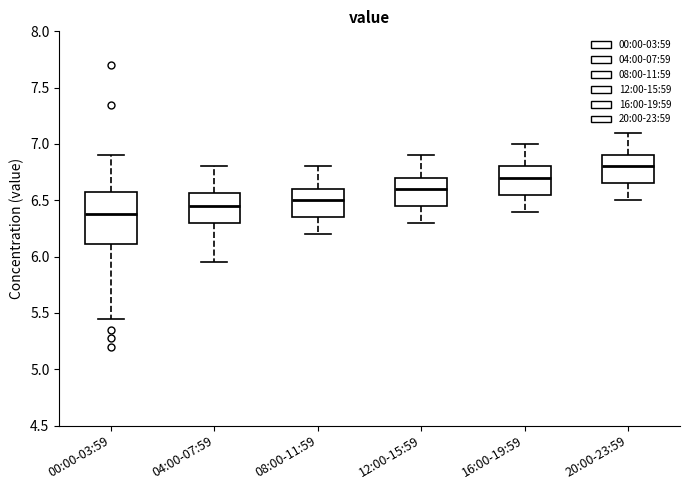

Where does the lower whisker of the box for 16:00-19:59 end on the y-axis? The values are not printed on the chart, so give them approximately, as read against the axis.

6.40